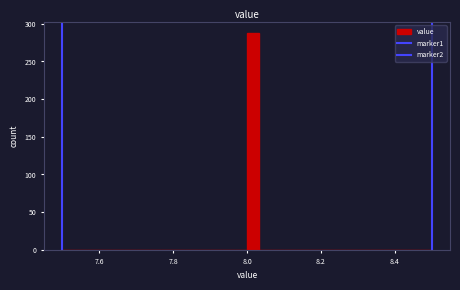

Around what value on the x-axis is the tallest bar? Give the approximate position of its centre, as read against the axis.

8.02